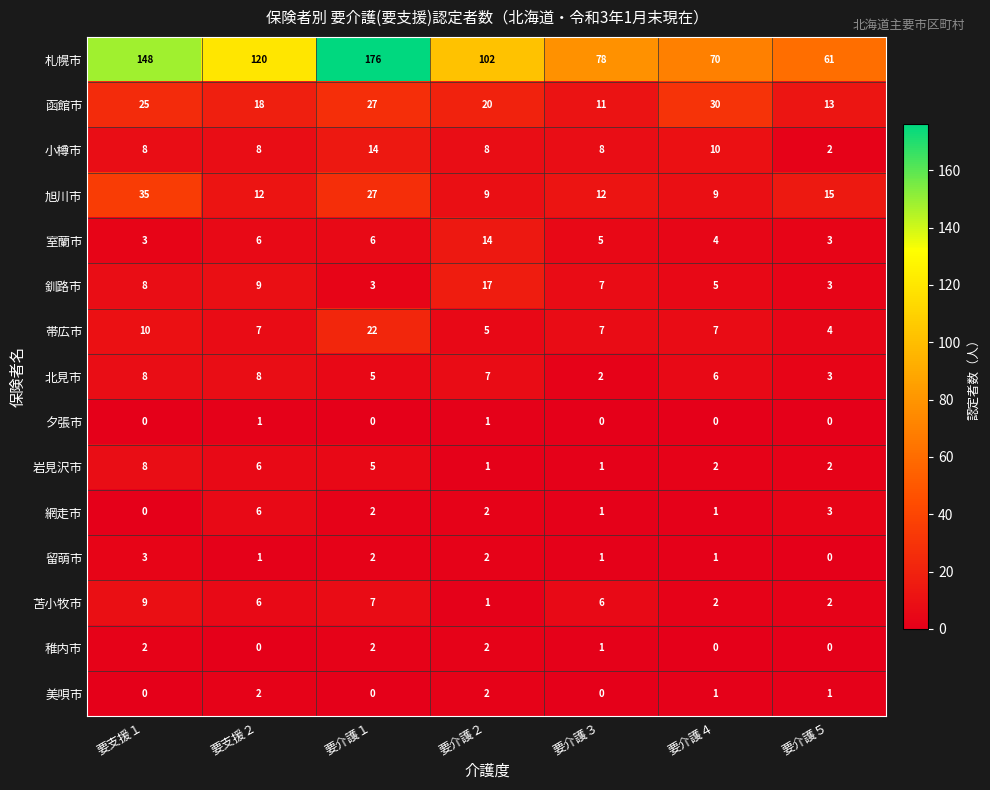

Count the number of categories in the chart.

7